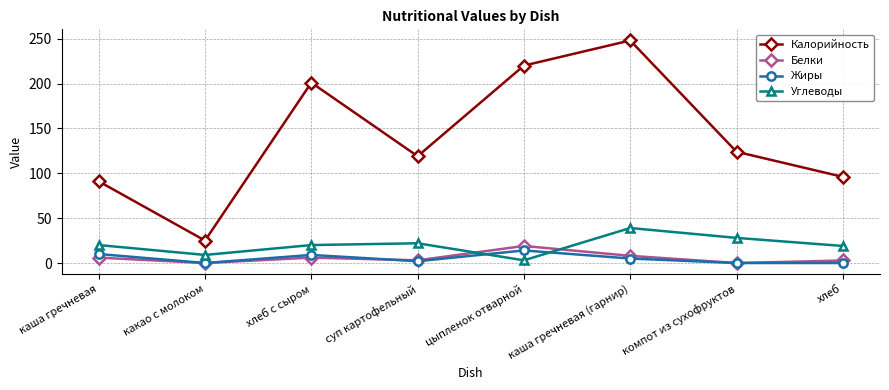

How many lines are shown in the chart?

4